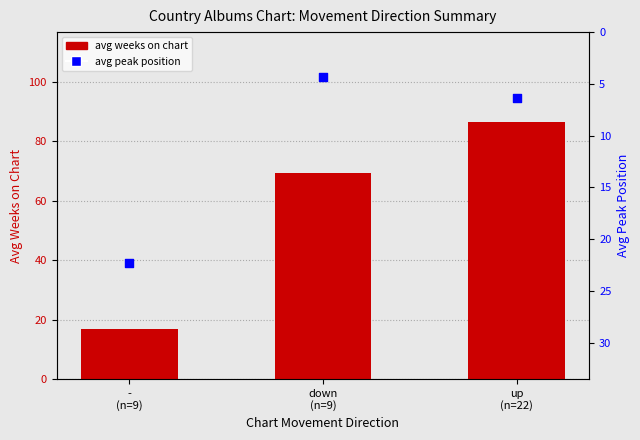

Is the value of avg weeks on chart at down
(n=9) greater than the value of avg peak position at down
(n=9)?

Yes